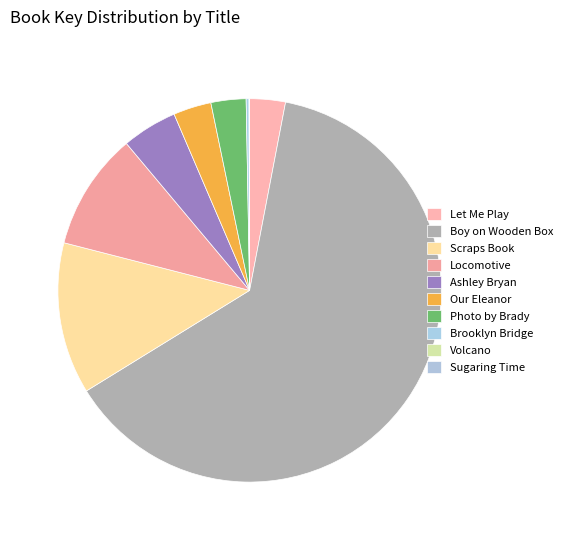

The Locomotive slice represents 10% of the pie. True or false?

True